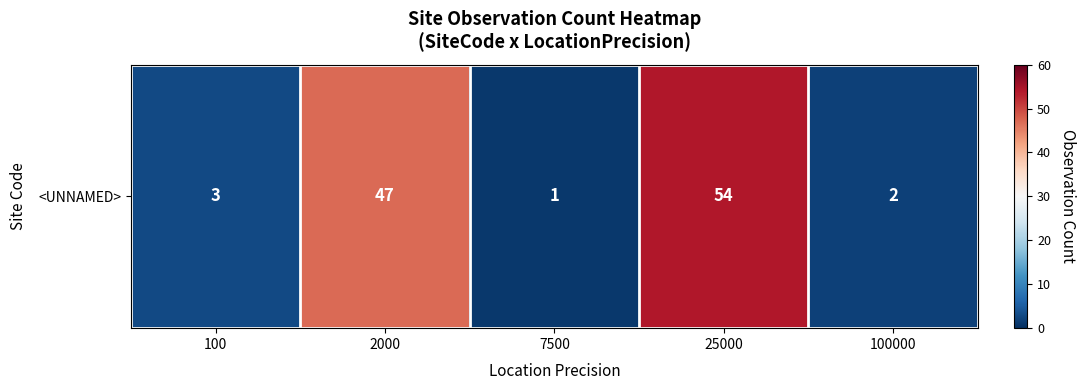

The chart shows a value of 3 at 100000. True or false?

False